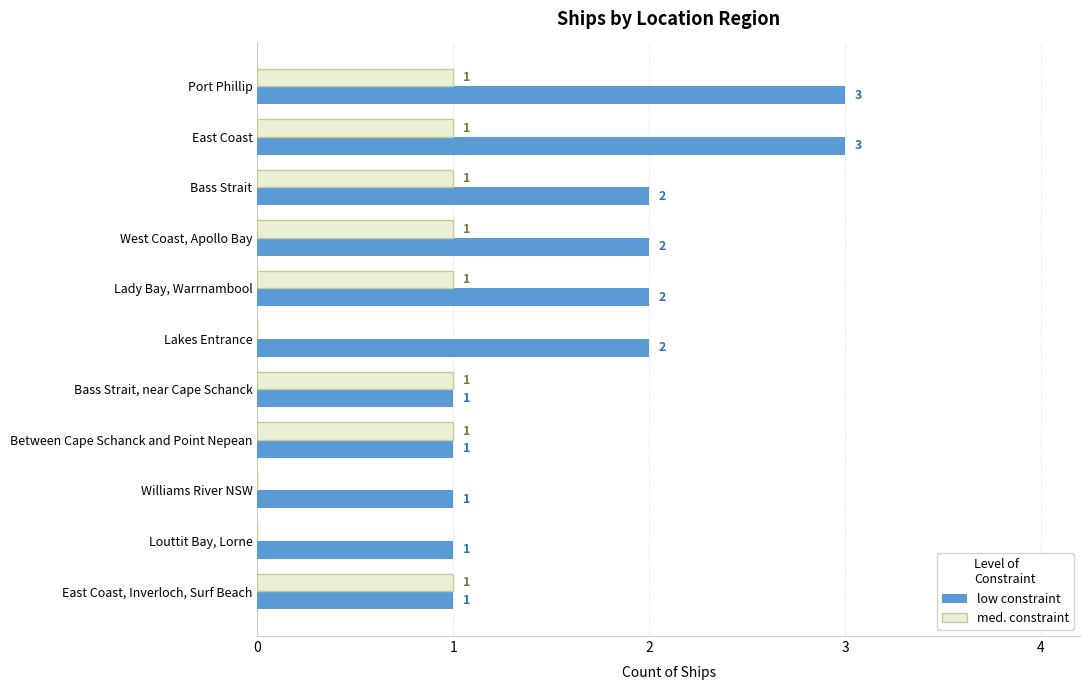

How many low constraint values are between 1 and 2?

9